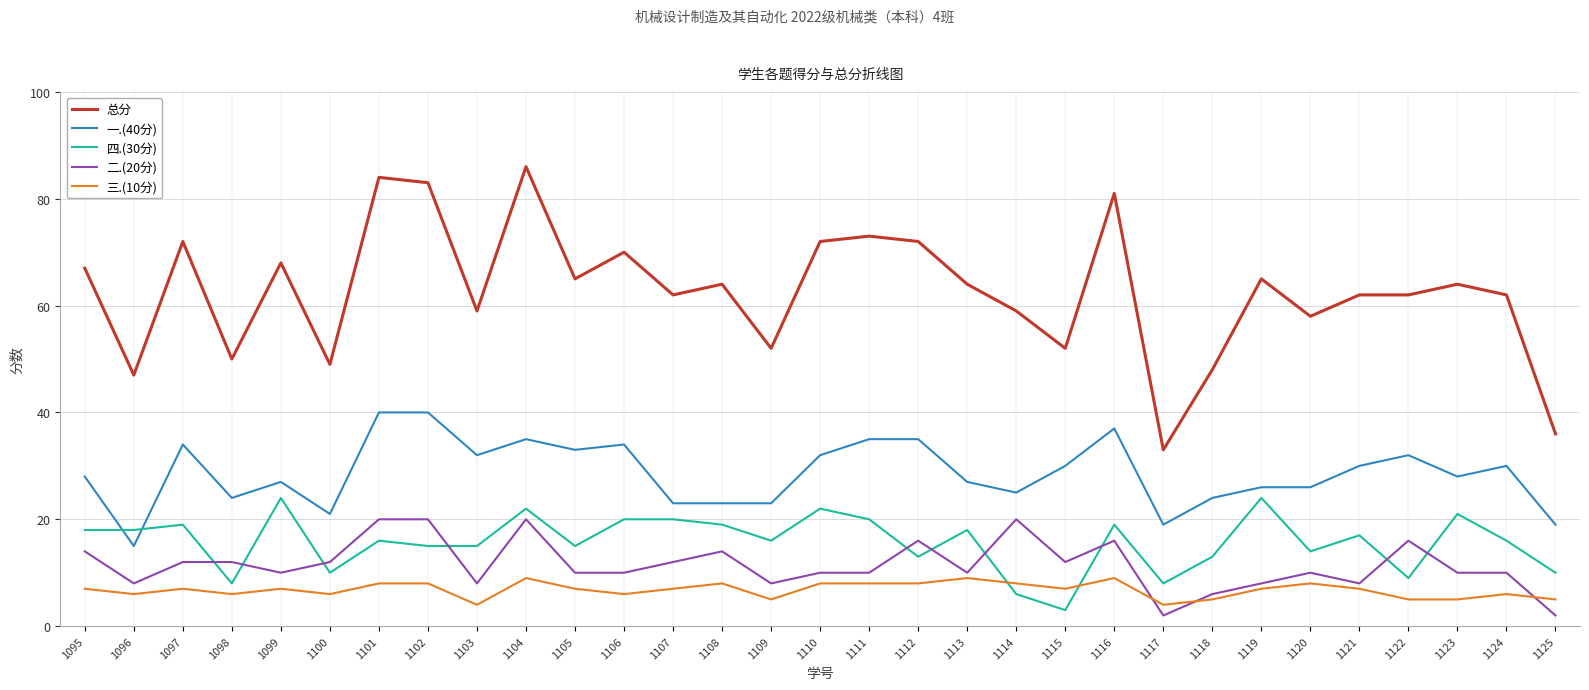

True or false: 一.(40分) and 三.(10分) cross at least once.

False